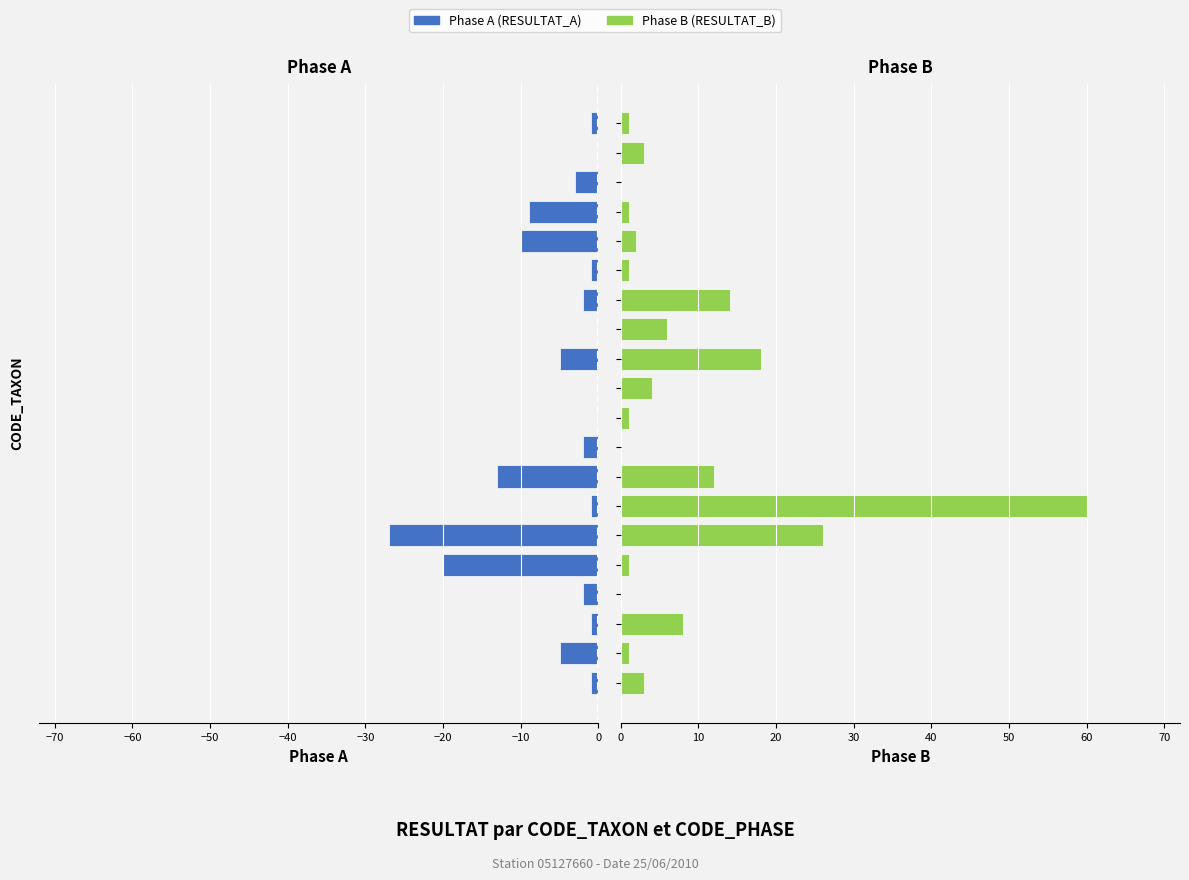

Which series has the largest range (max minus min)?

Phase B